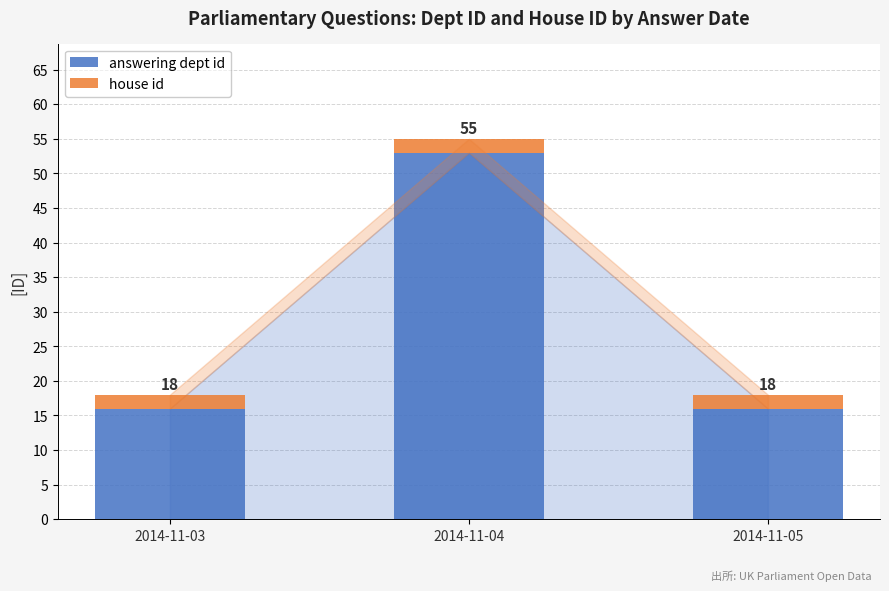

What are all the series names shown in the legend?

answering dept id, house id